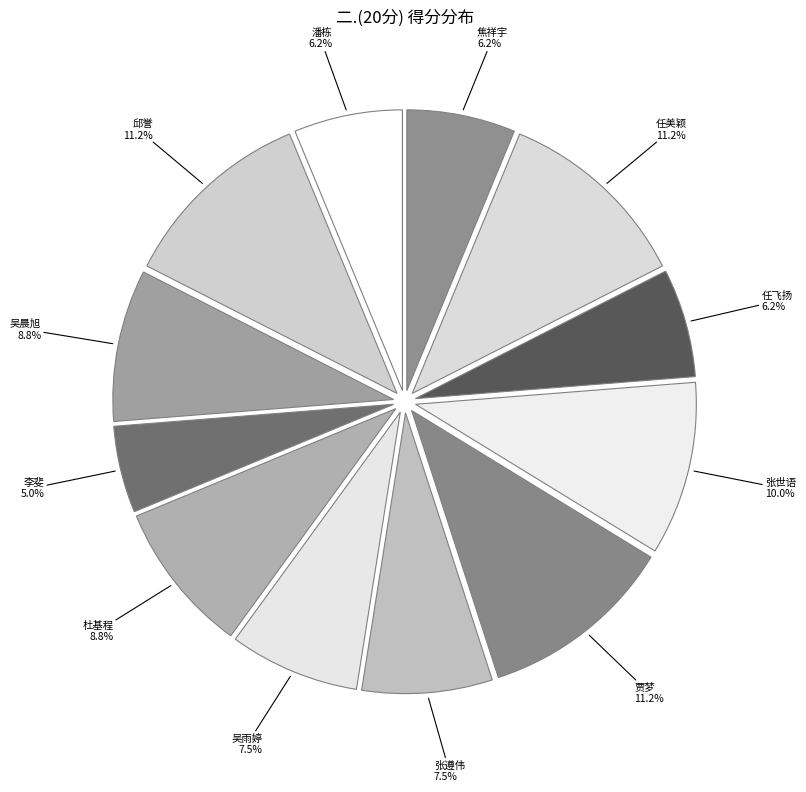

Which has a higher value, 杜基程 or 李斐?

杜基程